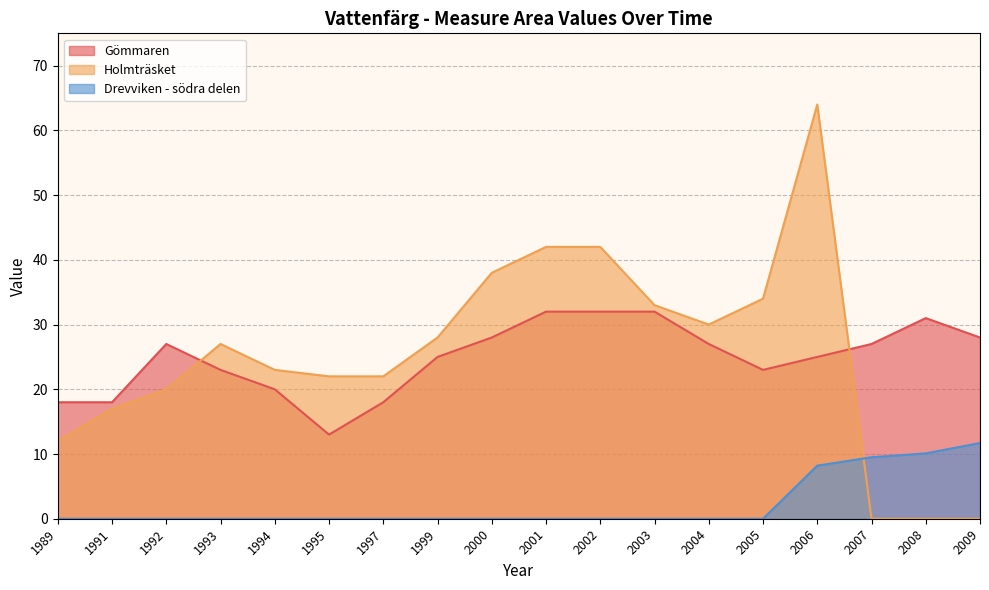

Which category has the lowest value across all series?

2007